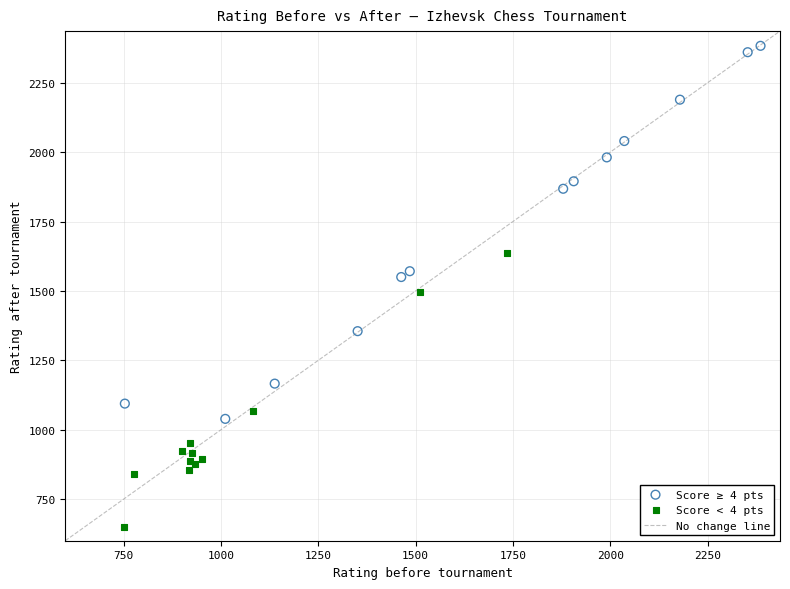

Which series has the largest Y range (max minus min)?

Score ≥ 4 pts